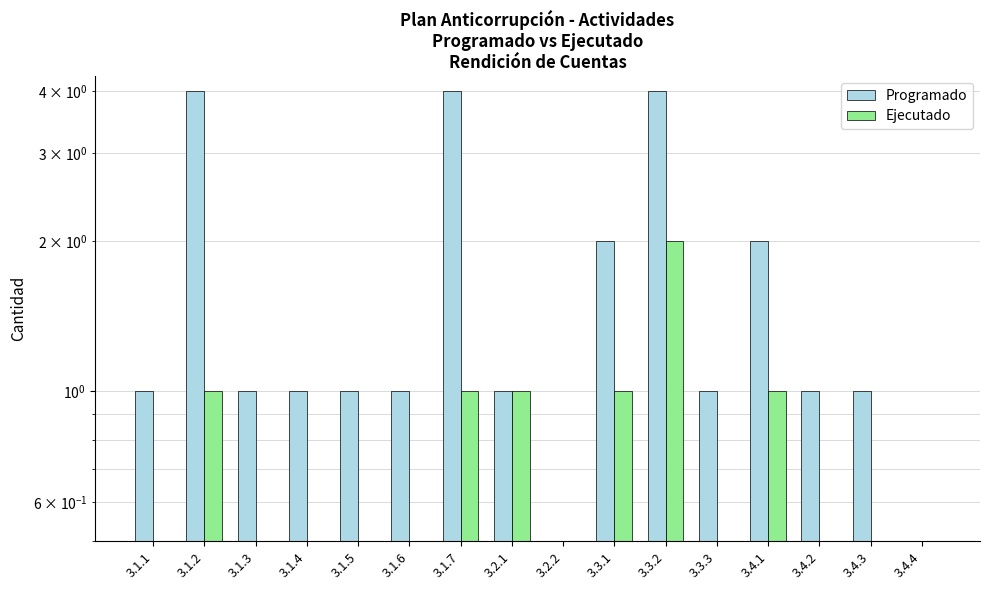

Which series has the largest total across all categories?

Programado